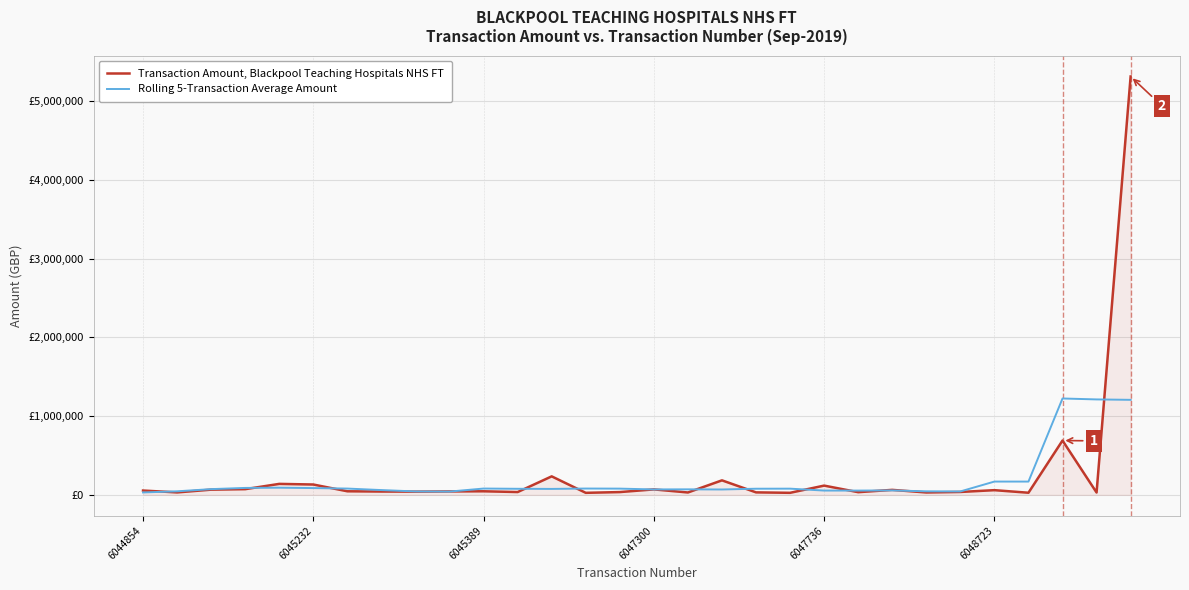

What are all the series names shown in the legend?

Transaction Amount, Blackpool Teaching Hospitals NHS FT, Rolling 5-Transaction Average Amount